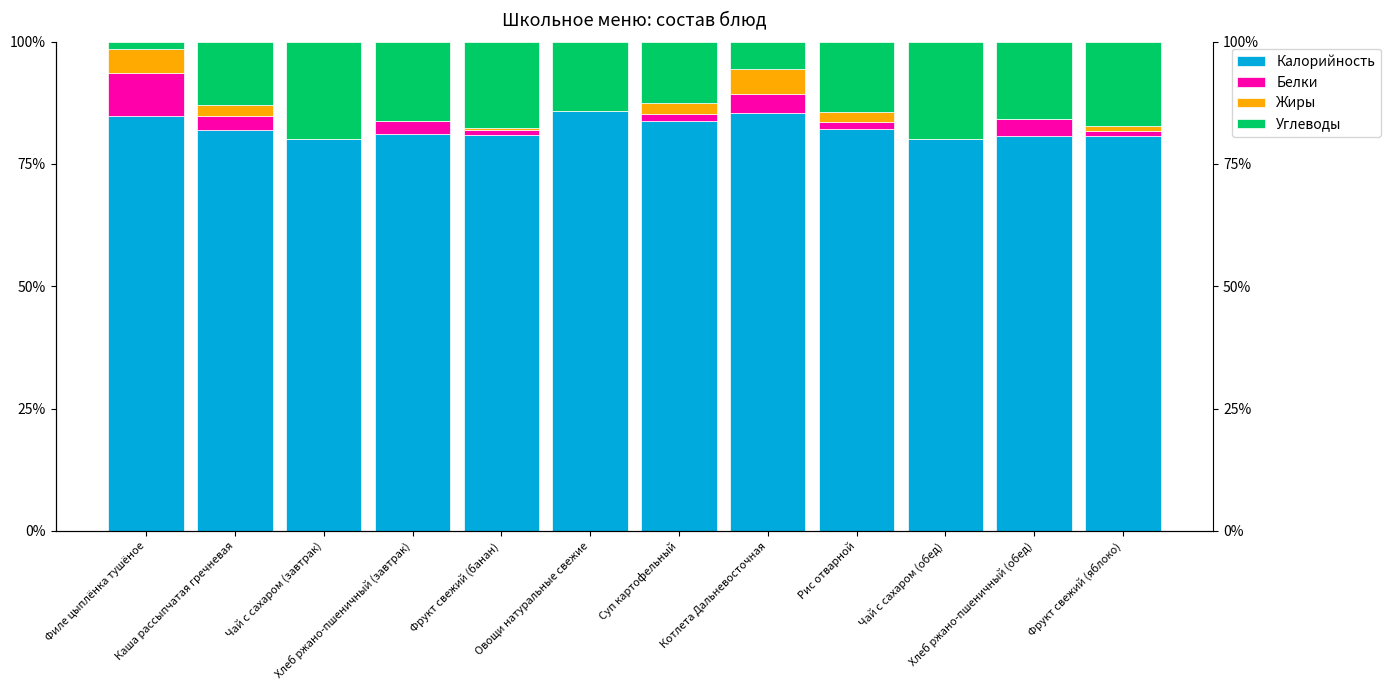

Is it true that Калорийность equals 80.0 at Чай с сахаром (завтрак)?

True